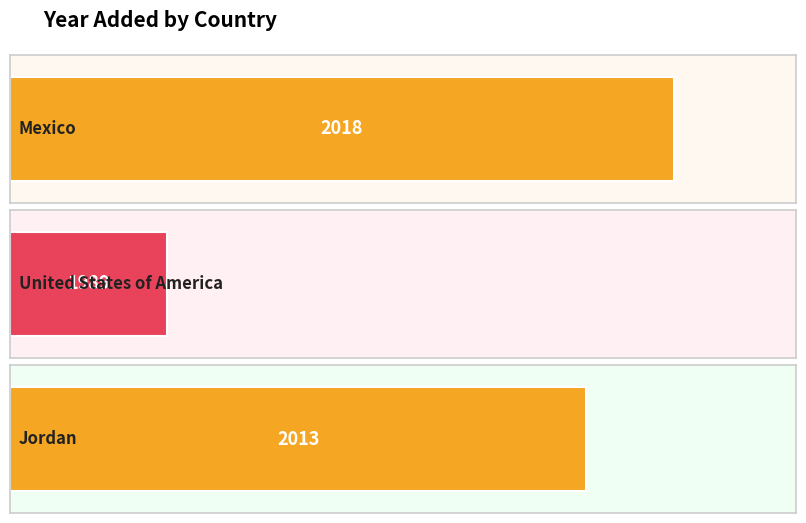

How many series are shown in this chart?

1